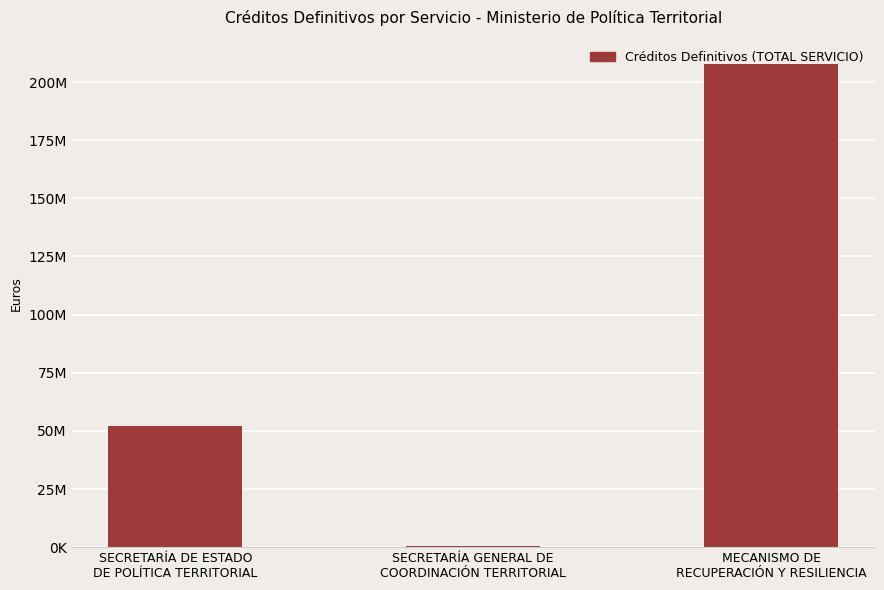

Are the bars horizontal?

No